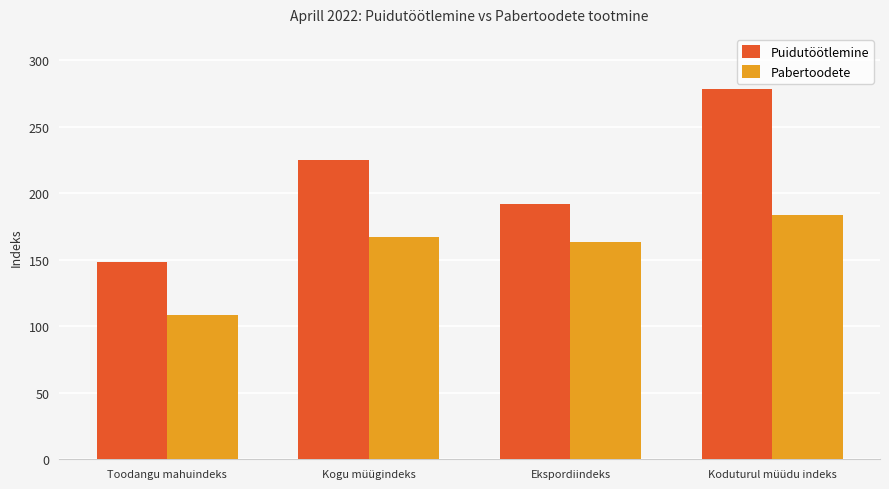

What is the sum of the Pabertoodete values at Toodangu mahuindeks and Koduturul müüdu indeks?

292.5